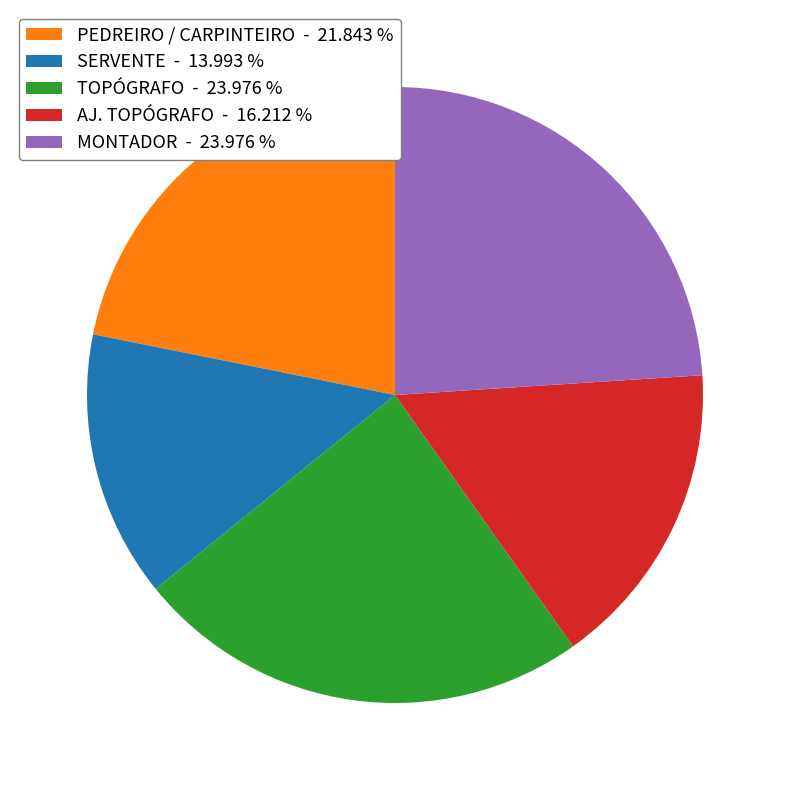

Combined, do TOPÓGRAFO - 23.976 % and MONTADOR - 23.976 % account for over 50%?

No